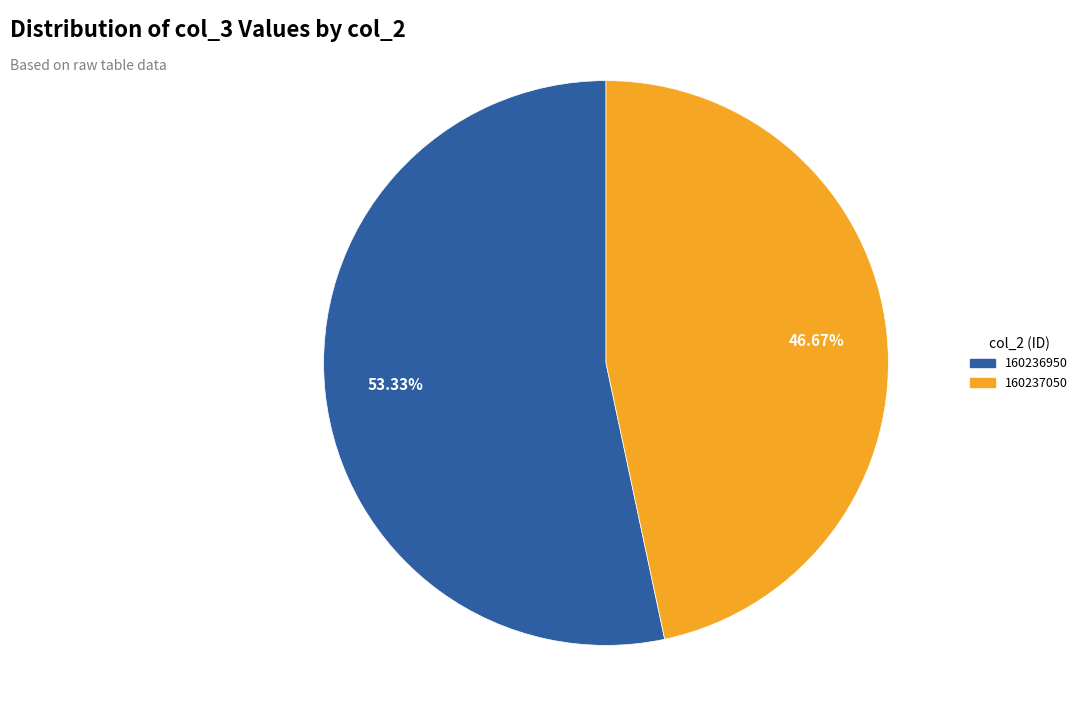

How many slices are in this pie chart?

2